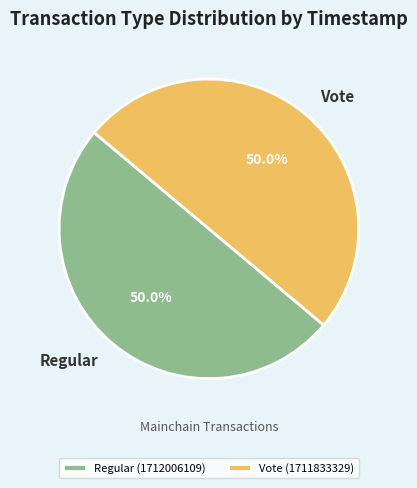

What is the ratio of the value at Vote to the value at Regular?

1.0